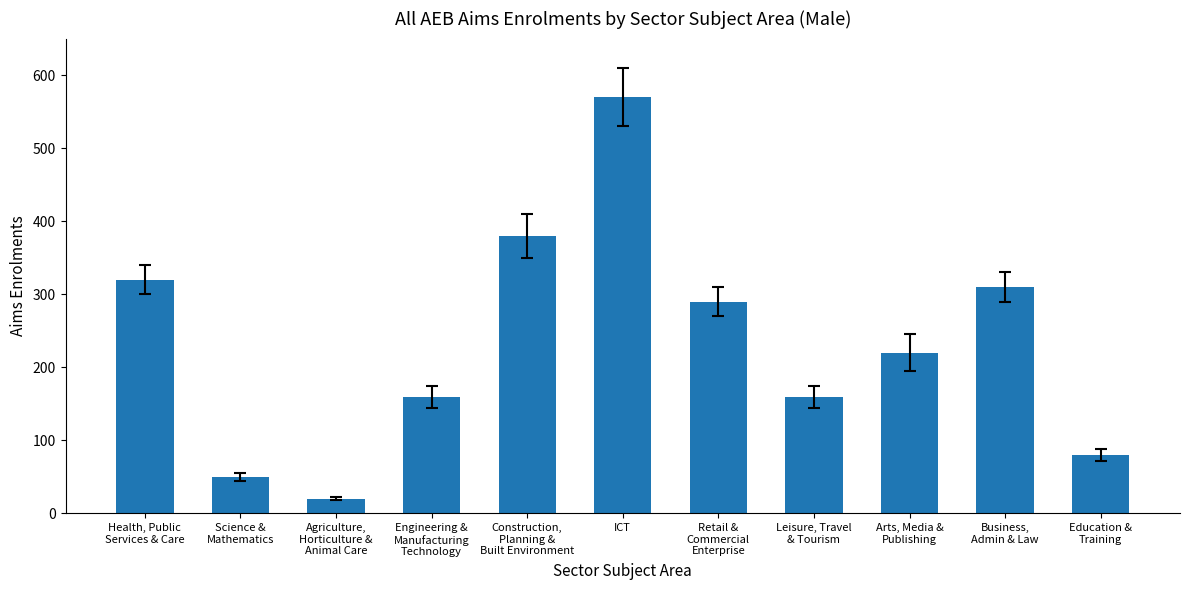

What is the change in value from Agriculture,
Horticulture &
Animal Care to ICT?

+550